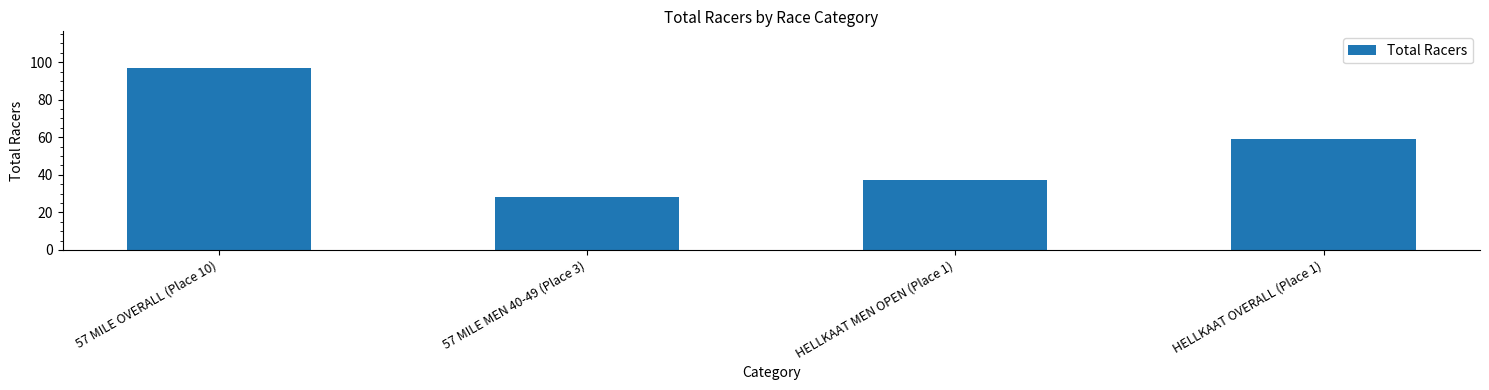

What position from the right is HELLKAAT OVERALL (Place 1)?

1